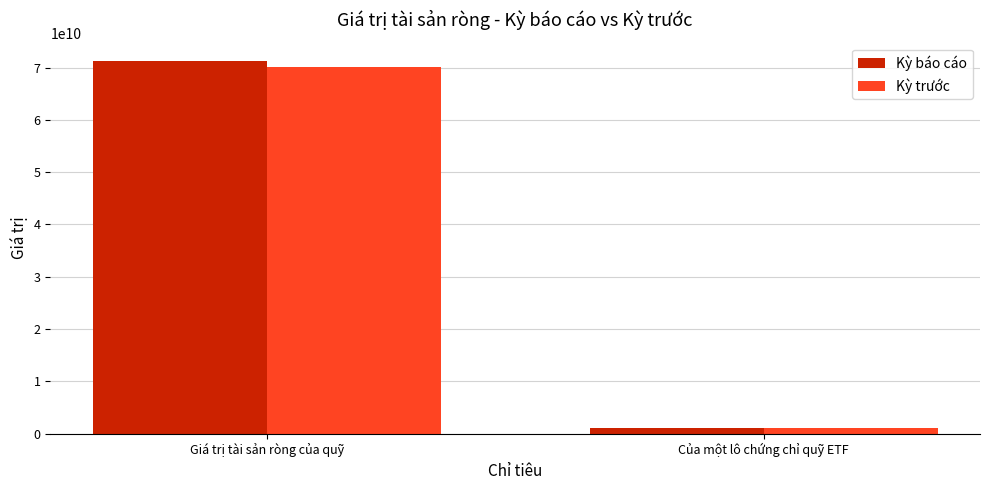

What is the average value of the Kỳ trước series?

35648959030